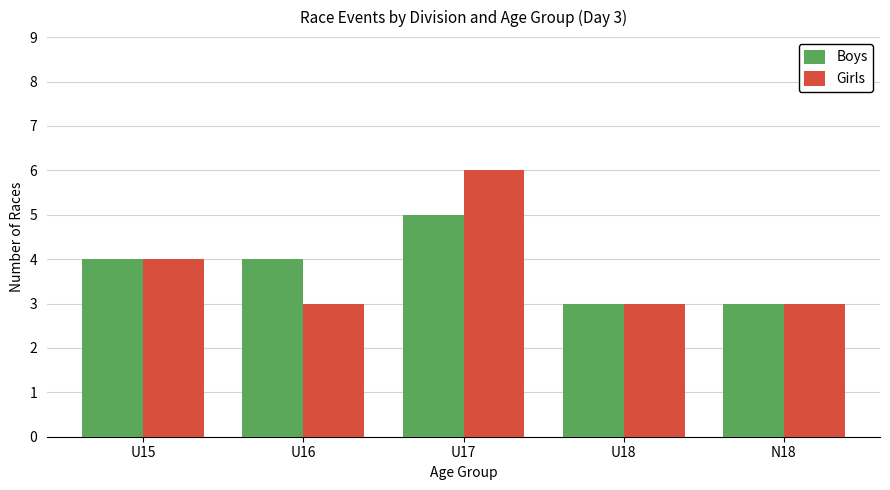

Reading left to right, list all the values displayed in this chart.

Boys: 4	4	5	3	3
Girls: 4	3	6	3	3